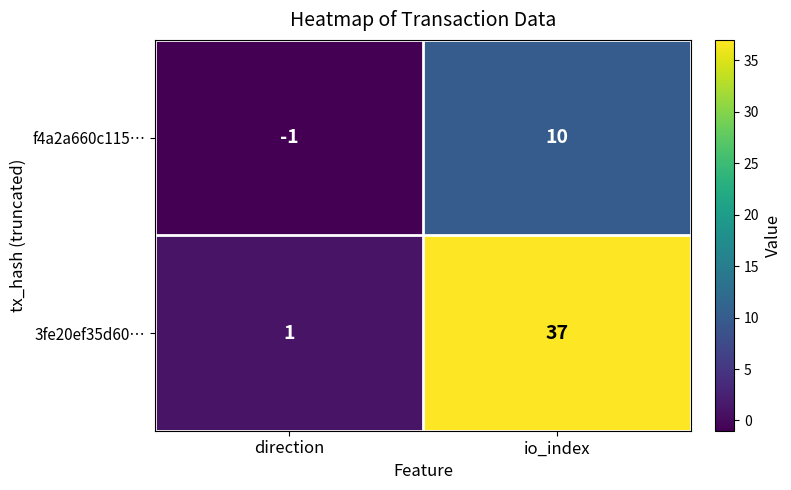

Reading right to left, transcribe all the data shown in this chart.

f4a2a660c115…: 10	-1
3fe20ef35d60…: 37	1